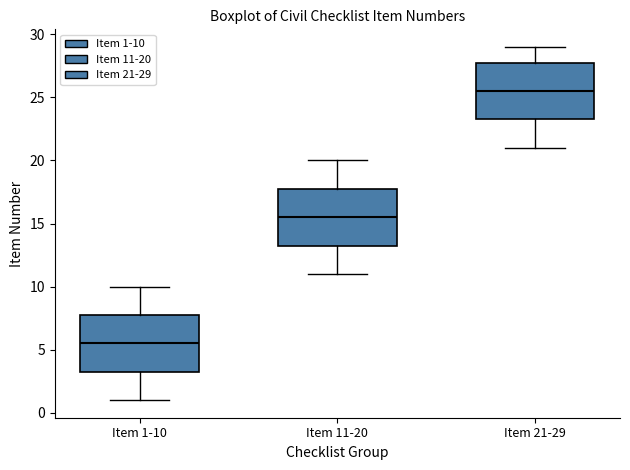

Reading left to right, read every box against the y-axis: the position of its median line, the range the box covers, and the ends of its whiskers. The values are not printed on the chart, so give them approximately, as read against the axis.

Item 1-10: median 5.5, box 3.5 to 8.0, whiskers 1.0 to 10.0
Item 11-20: median 15.5, box 13.5 to 18.0, whiskers 11.0 to 20.0
Item 21-29: median 25.5, box 23.5 to 28.0, whiskers 21.0 to 29.0